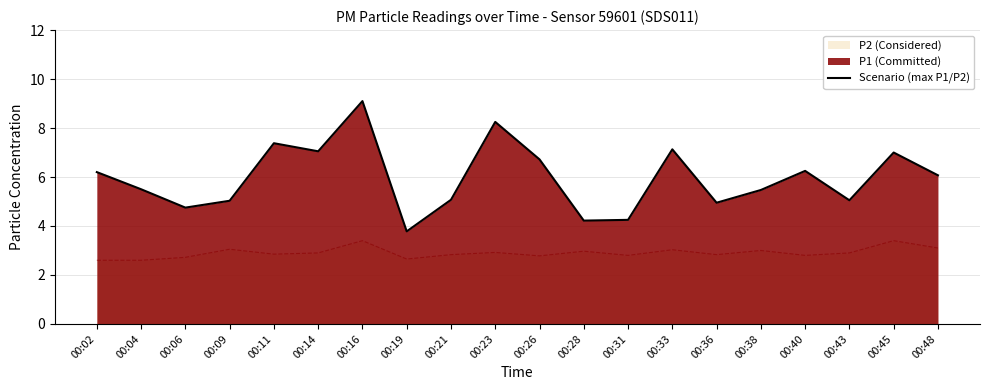

Rank the categories by value from highest to lowest.

00:16, 00:23, 00:11, 00:33, 00:14, 00:45, 00:26, 00:40, 00:02, 00:48, 00:04, 00:38, 00:21, 00:43, 00:09, 00:36, 00:06, 00:31, 00:28, 00:19